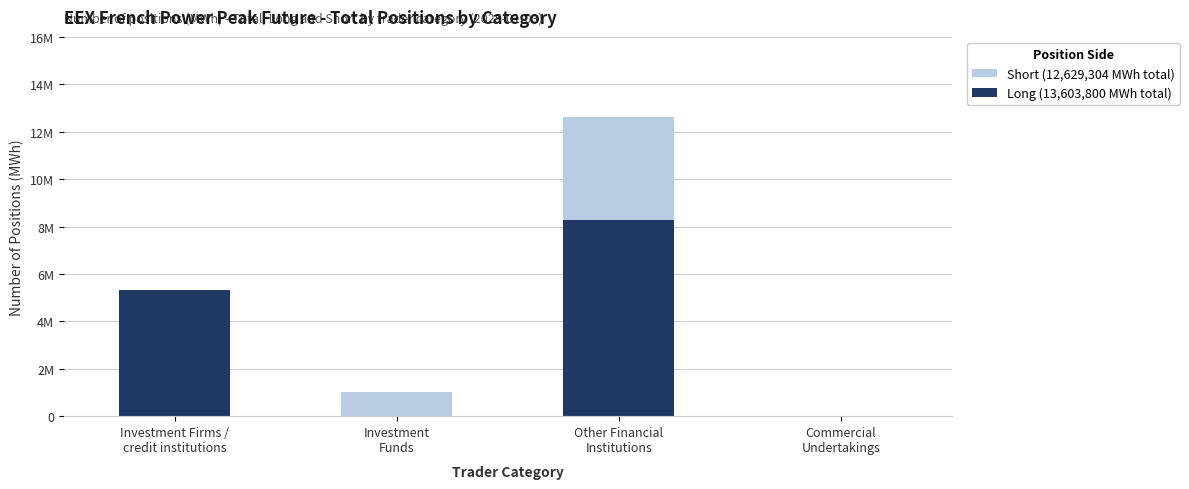

What position from the left is Other Financial
Institutions?

3